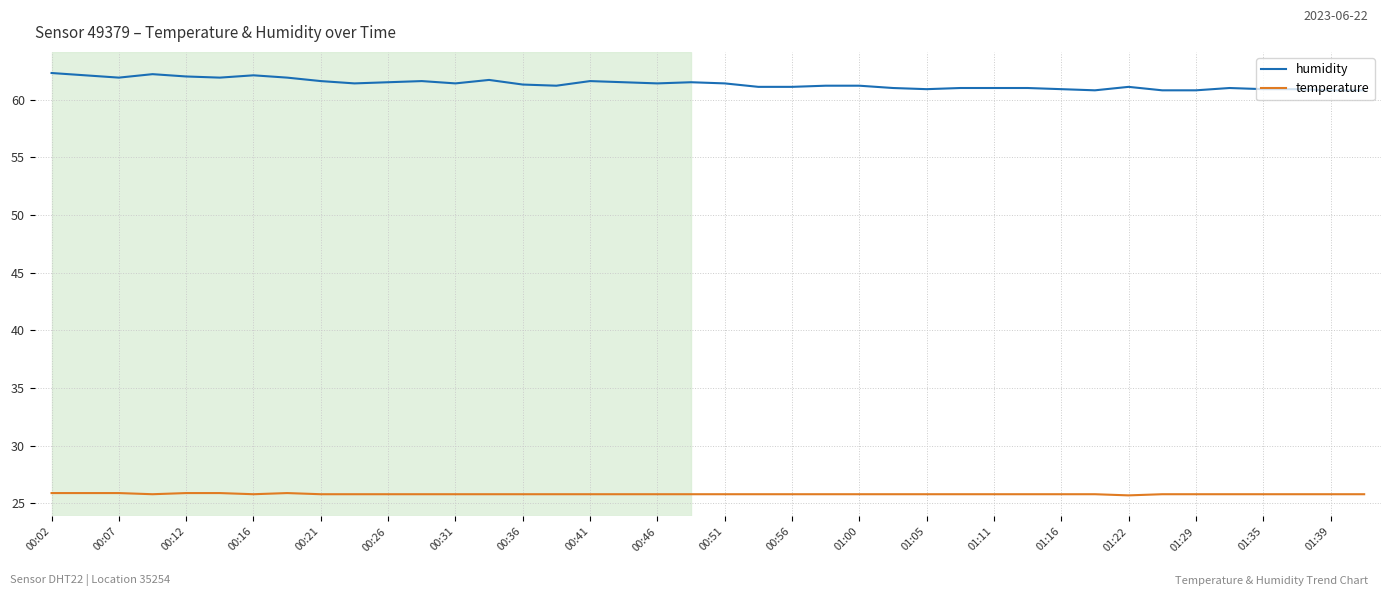

Which series has the largest range (max minus min)?

humidity